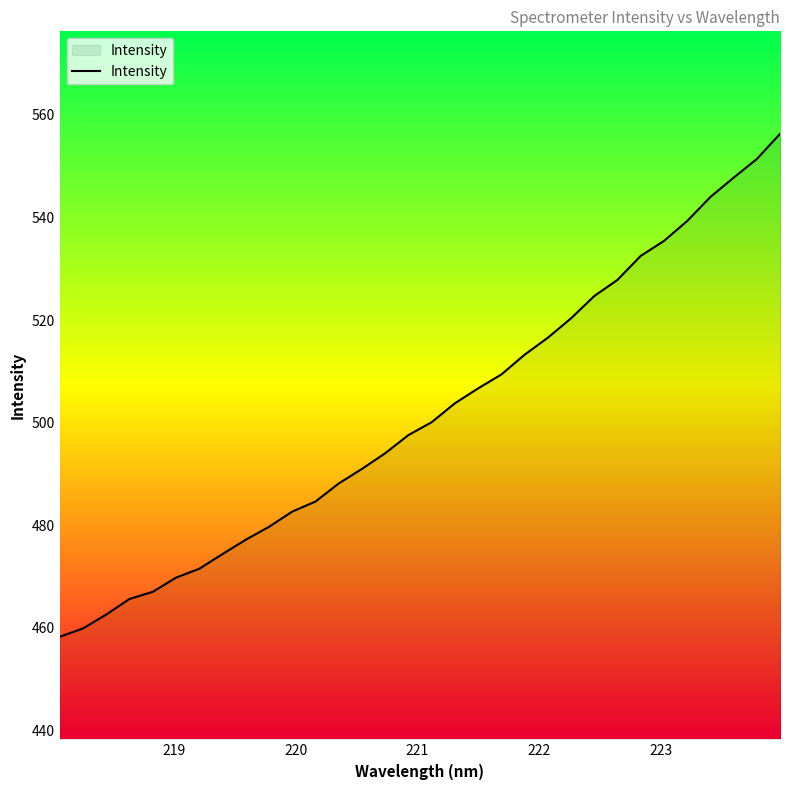

What is the difference between the second highest and second lowest values?

91.5